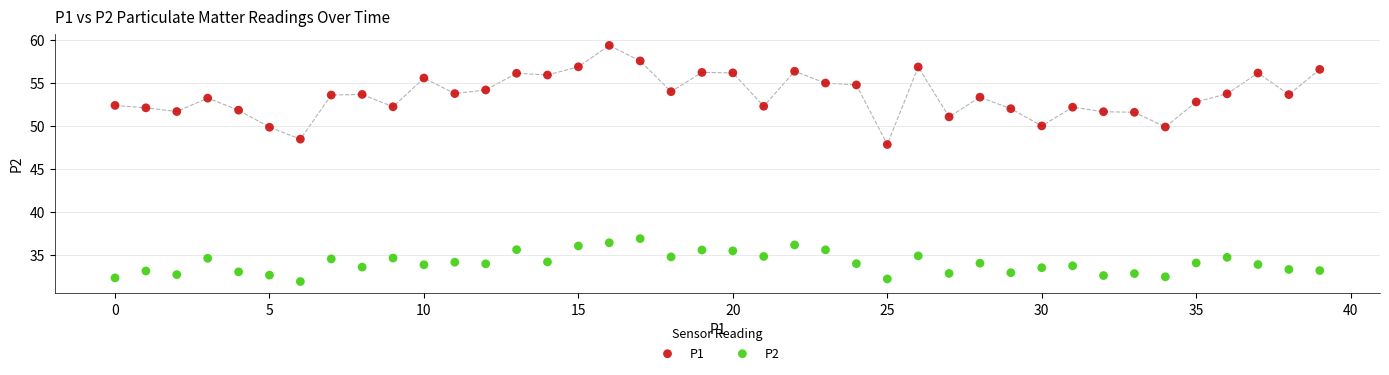

Across all series, what Y value is closest to 45?

47.9